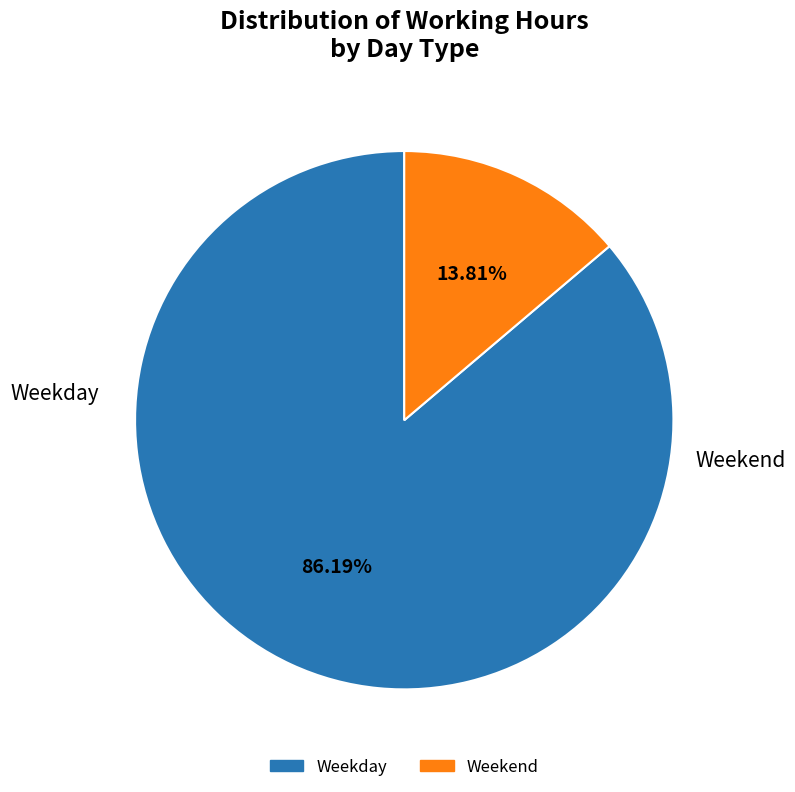

Is there any slice that represents more than half of the pie?

Yes